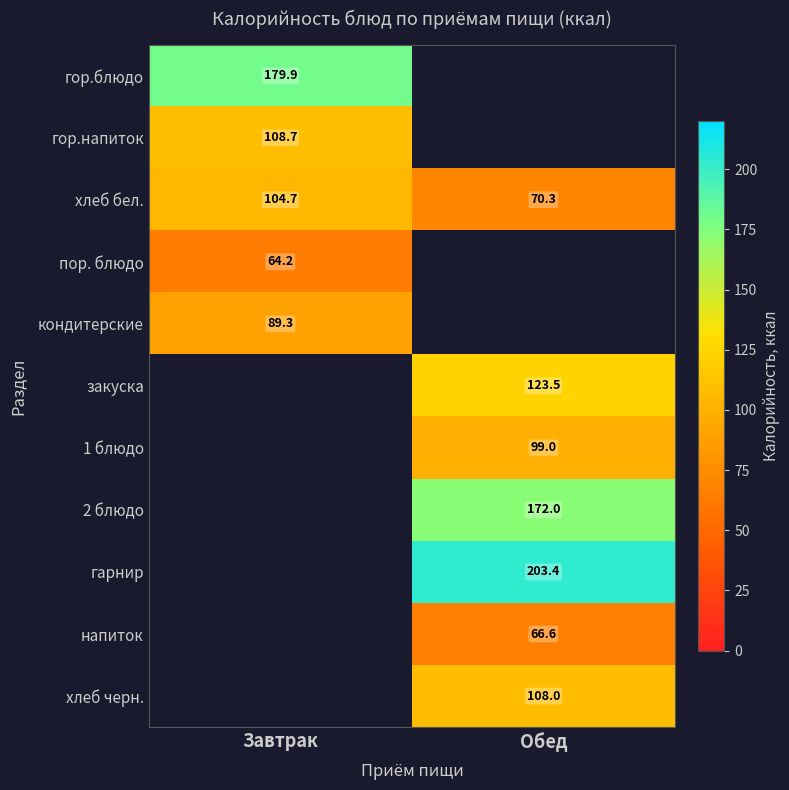

At which label does хлеб бел. reach its minimum?

Обед